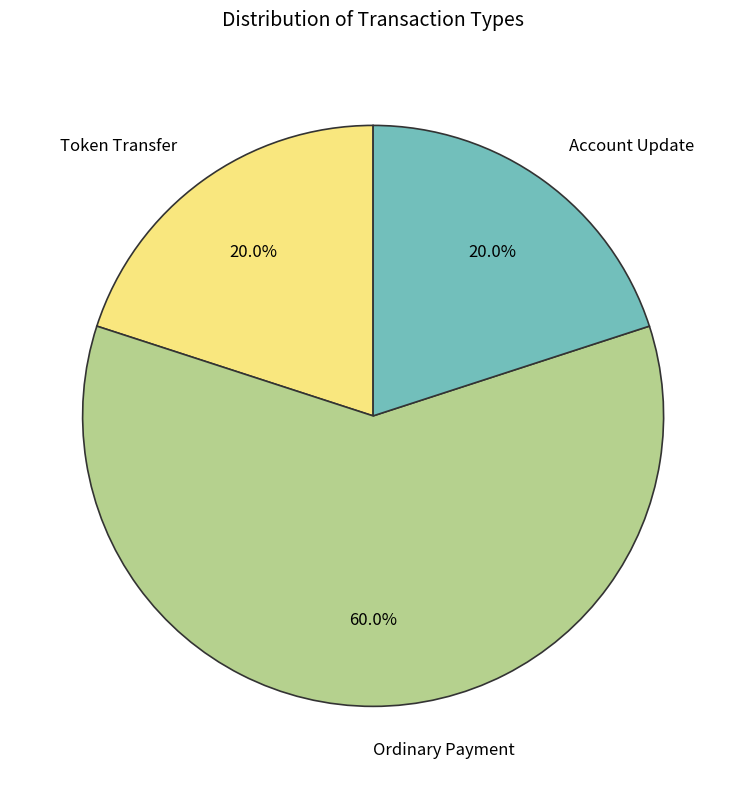

How many slices are in this pie chart?

3